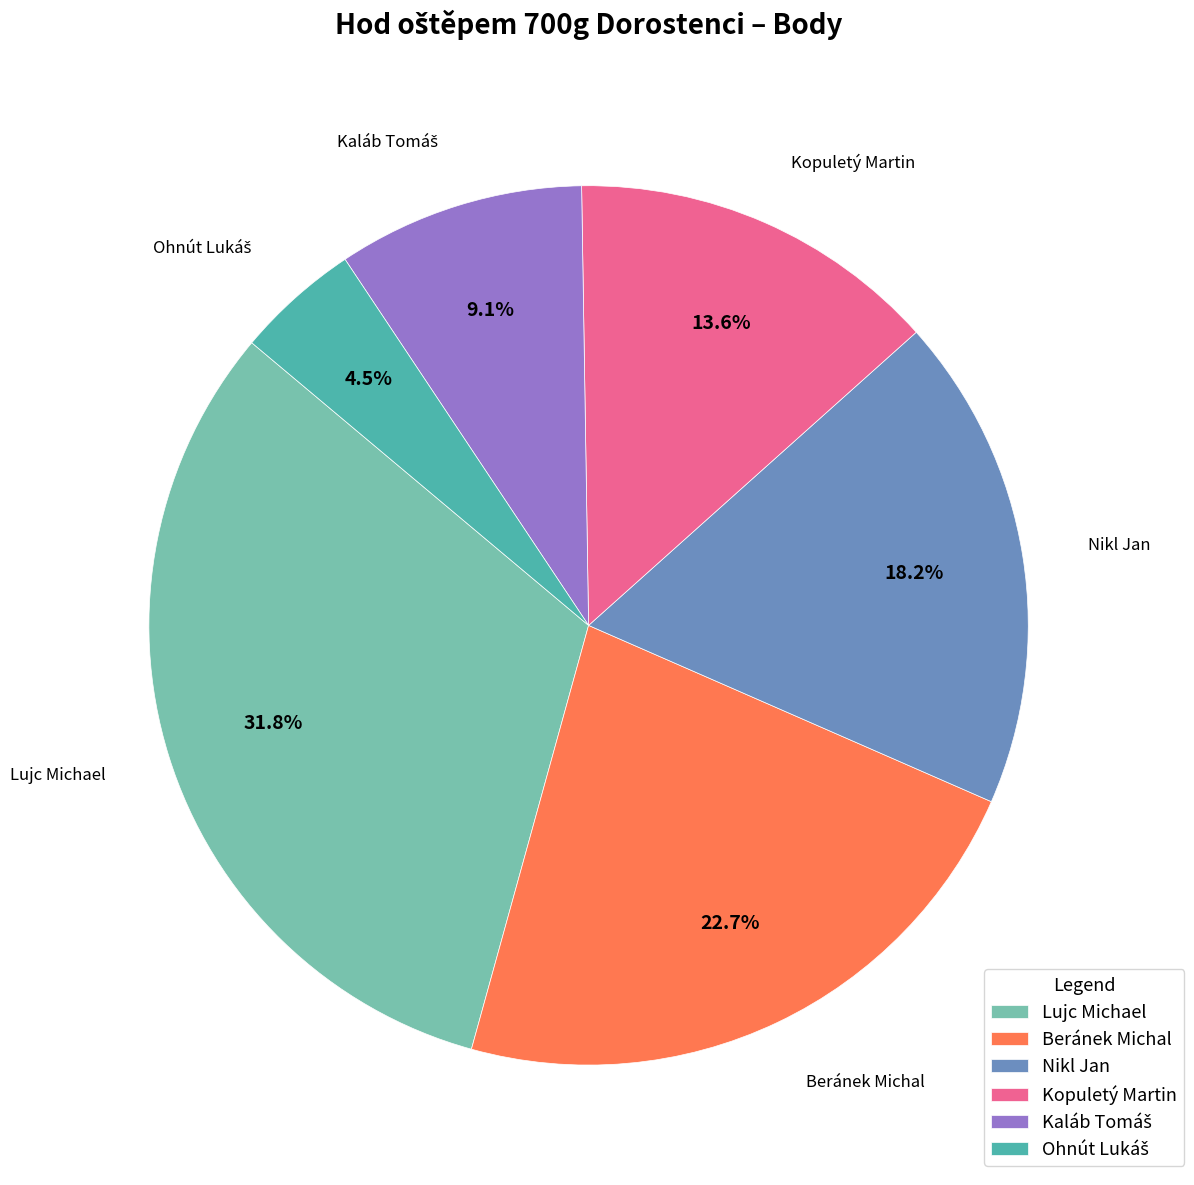

Approximately how many times larger is the value at Kopuletý Martin compared to Lujc Michael?

0.4